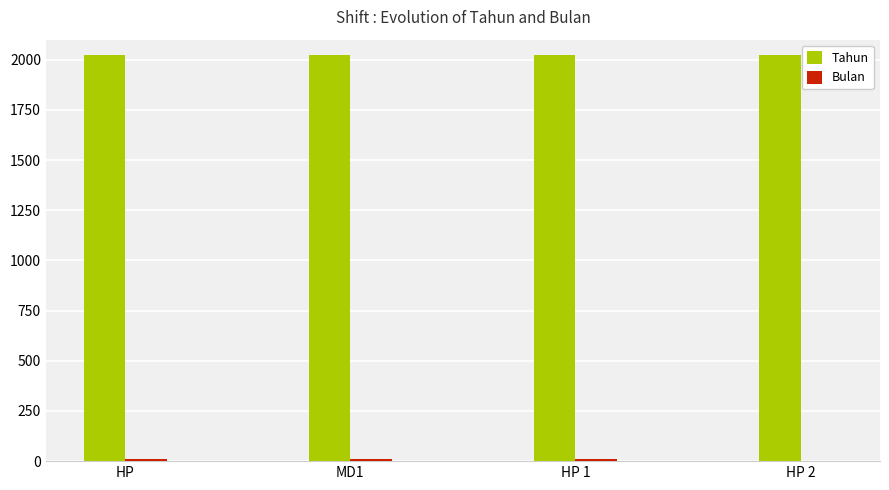

What is the maximum value shown in the chart?

2023